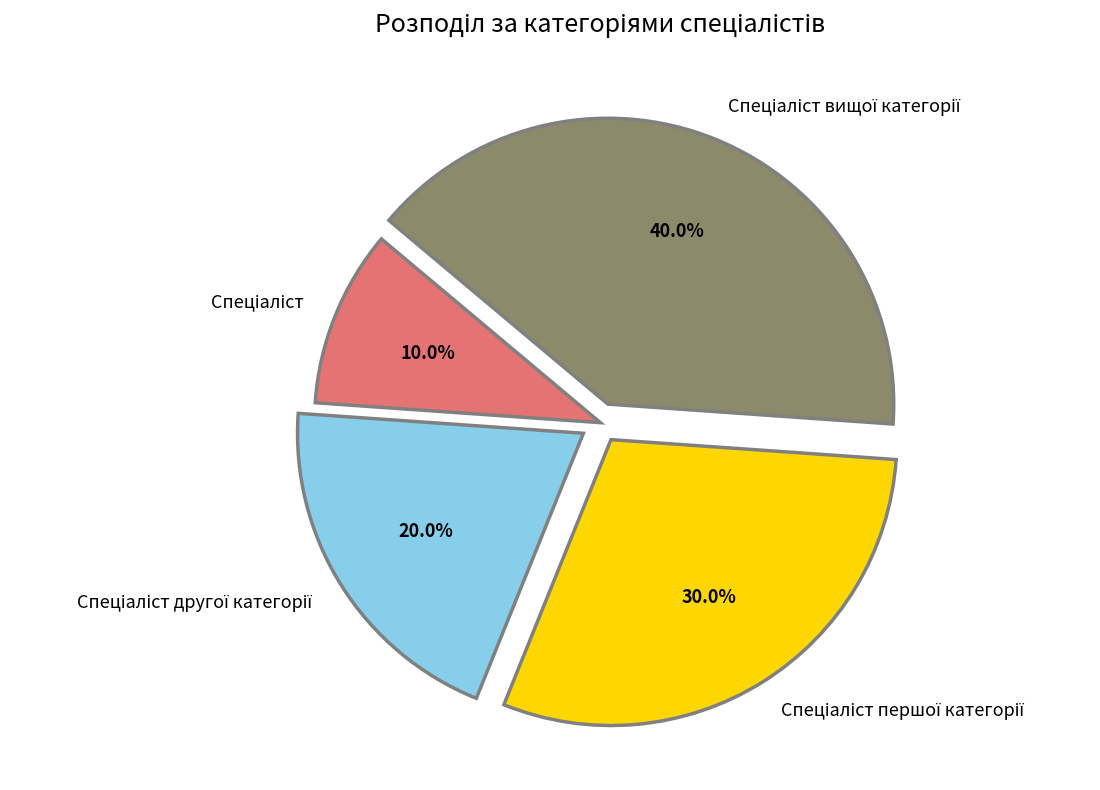

Is there any slice that represents more than half of the pie?

No